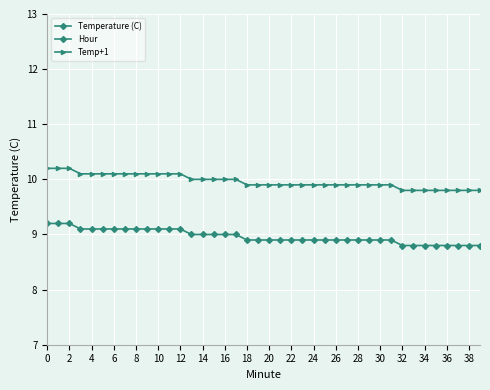

Reading right to left, extract all data points from this chart.

Temperature (C): 8.8	8.8	8.8	8.8	8.8	8.8	8.8	8.8	8.9	8.9	8.9	8.9	8.9	8.9	8.9	8.9	8.9	8.9	8.9	8.9	8.9	8.9	9.0	9.0	9.0	9.0	9.0	9.1	9.1	9.1	9.1	9.1	9.1	9.1	9.1	9.1	9.1	9.2	9.2	9.2
Hour: 0.0	0.0	0.0	0.0	0.0	0.0	0.0	0.0	0.0	0.0	0.0	0.0	0.0	0.0	0.0	0.0	0.0	0.0	0.0	0.0	0.0	0.0	0.0	0.0	0.0	0.0	0.0	0.0	0.0	0.0	0.0	0.0	0.0	0.0	0.0	0.0	0.0	0.0	0.0	0.0
Temp+1: 9.8	9.8	9.8	9.8	9.8	9.8	9.8	9.8	9.9	9.9	9.9	9.9	9.9	9.9	9.9	9.9	9.9	9.9	9.9	9.9	9.9	9.9	10.0	10.0	10.0	10.0	10.0	10.1	10.1	10.1	10.1	10.1	10.1	10.1	10.1	10.1	10.1	10.2	10.2	10.2